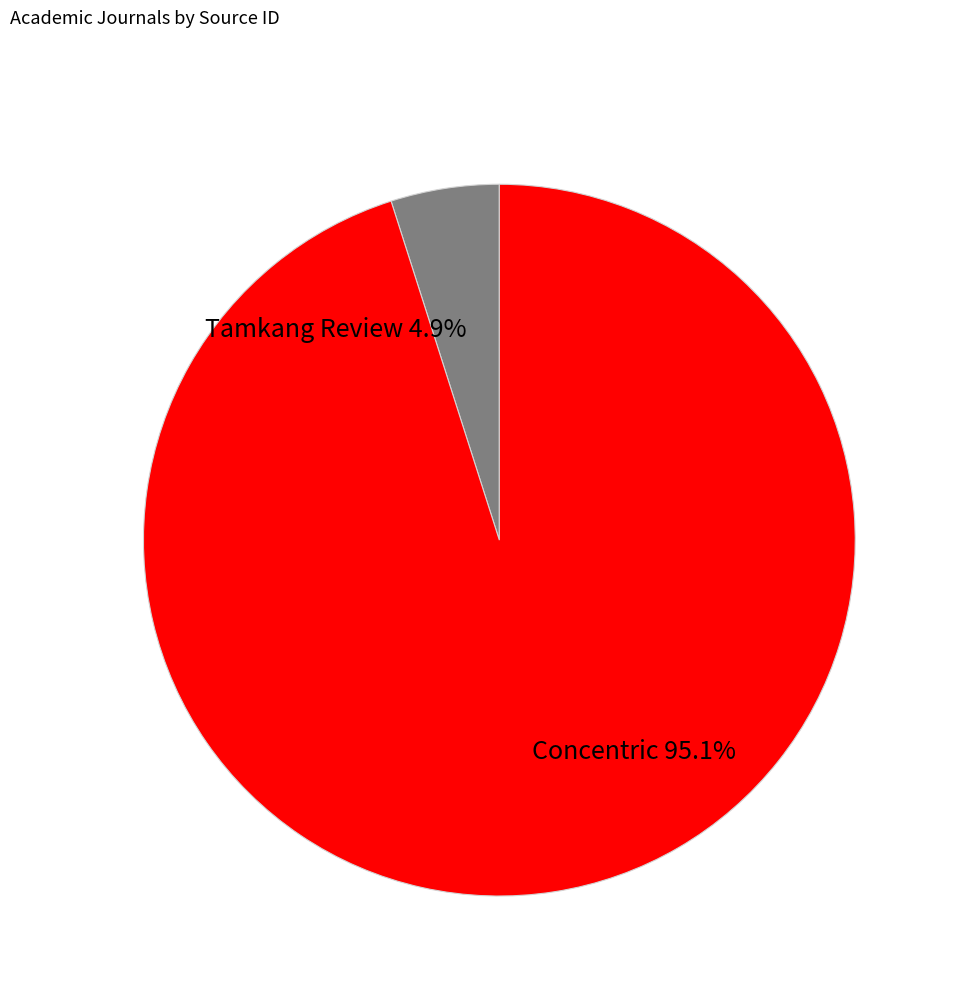

Do Concentric and Tamkang Review together represent more than half of the pie?

Yes